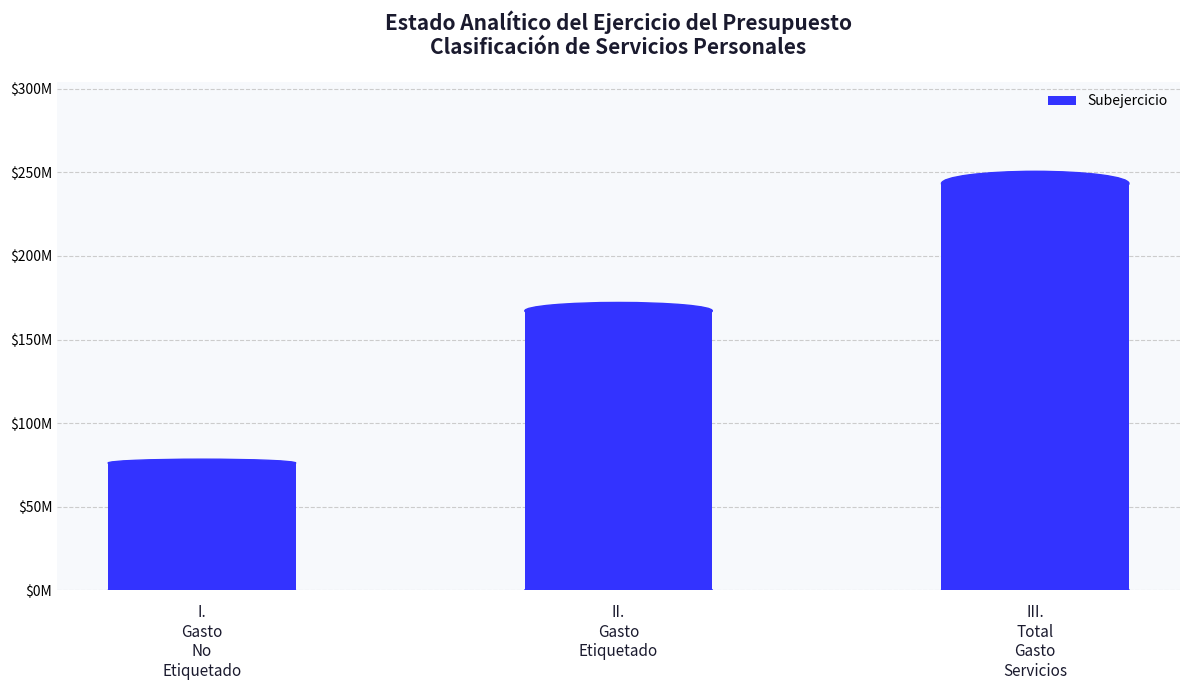

Which category has the highest value across all series?

III.
Total
Gasto
Servicios